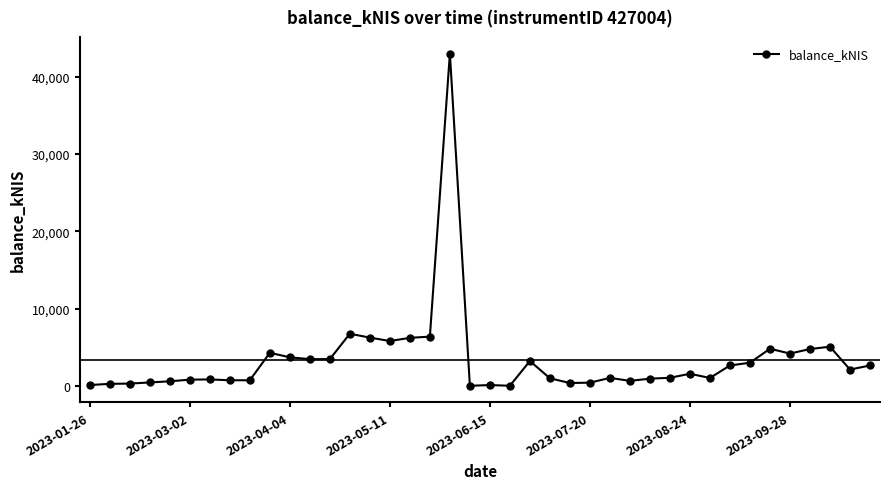

What is the difference between the maximum and second lowest values?

42997.3